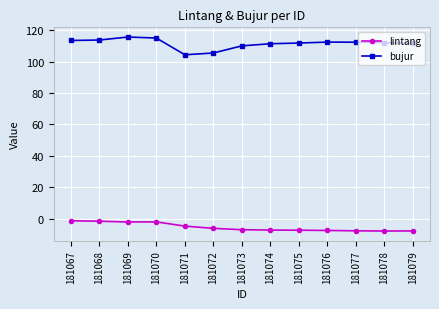

What is the maximum value shown in the chart?

115.6